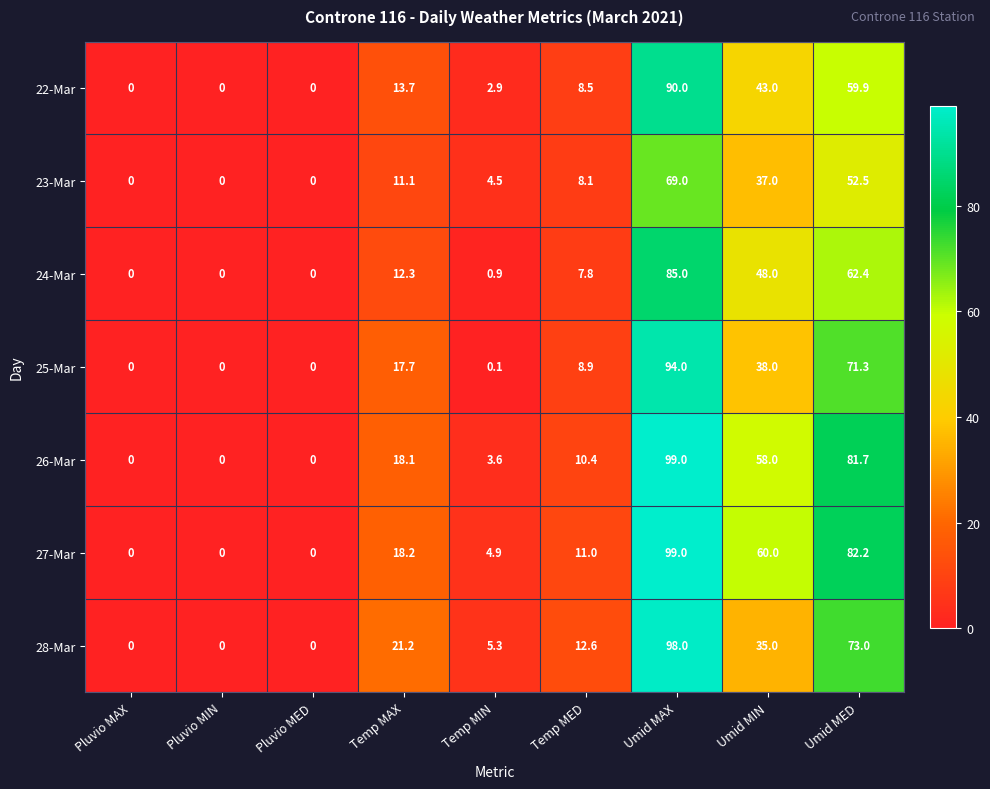

Rank the series at Umid MED from highest to lowest value.

27-Mar, 26-Mar, 28-Mar, 25-Mar, 24-Mar, 22-Mar, 23-Mar